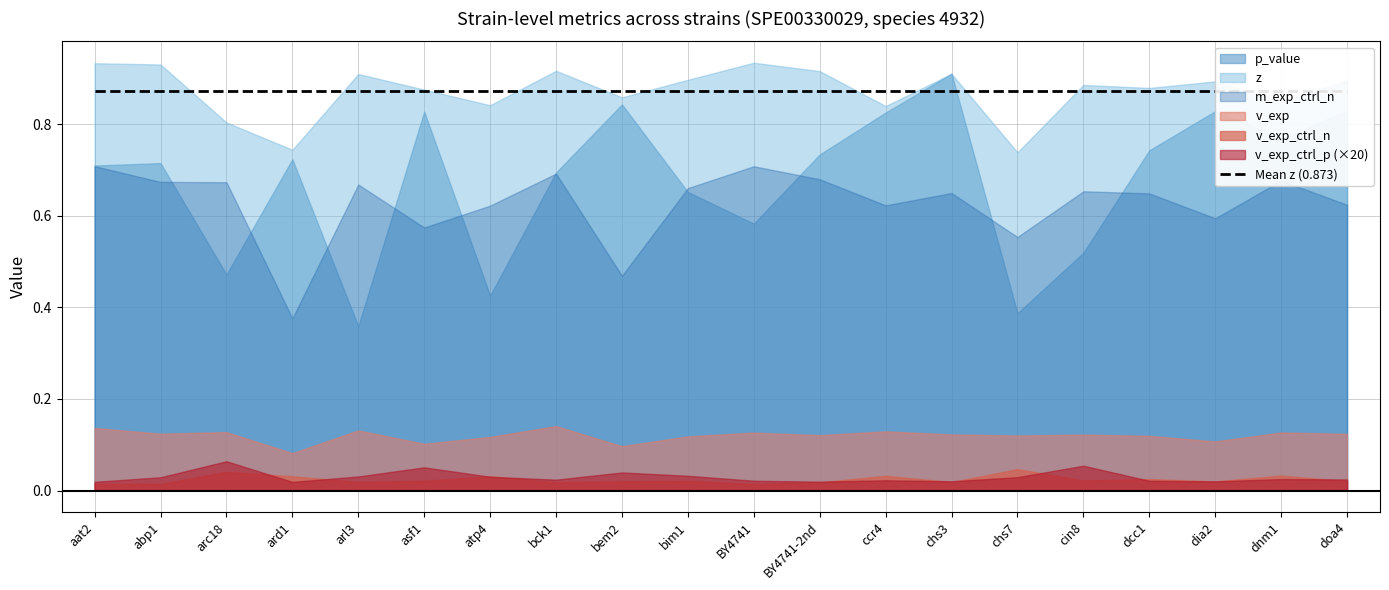

Is it true that z equals 0.9 at bim1?

True